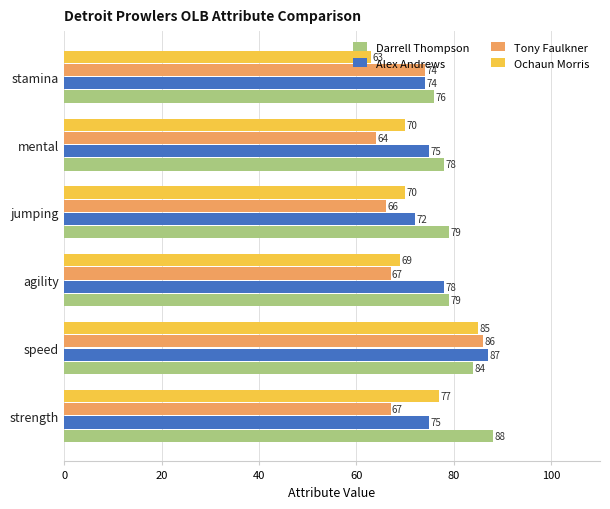

The value of Tony Faulkner at agility is 67. True or false?

True